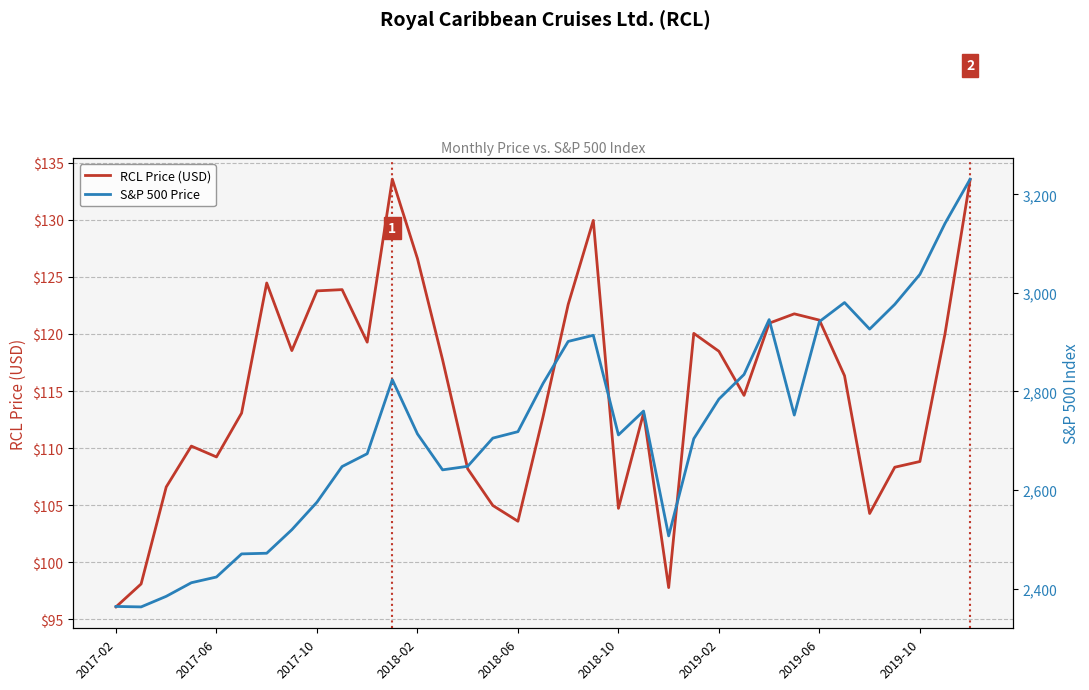

The RCL Price (USD) series shows 161.5 at 2019-06. True or false?

False